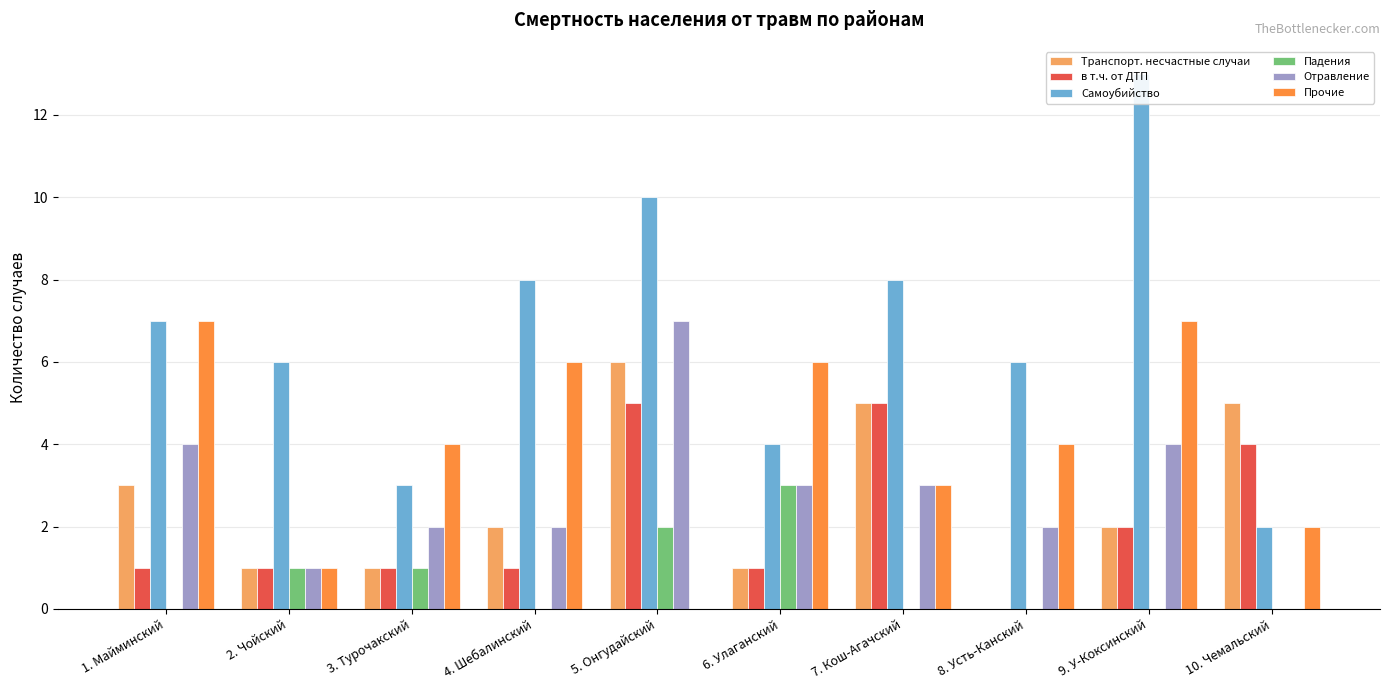

Count the Транспорт. несчастные случаи values in the range 1 to 5.

8